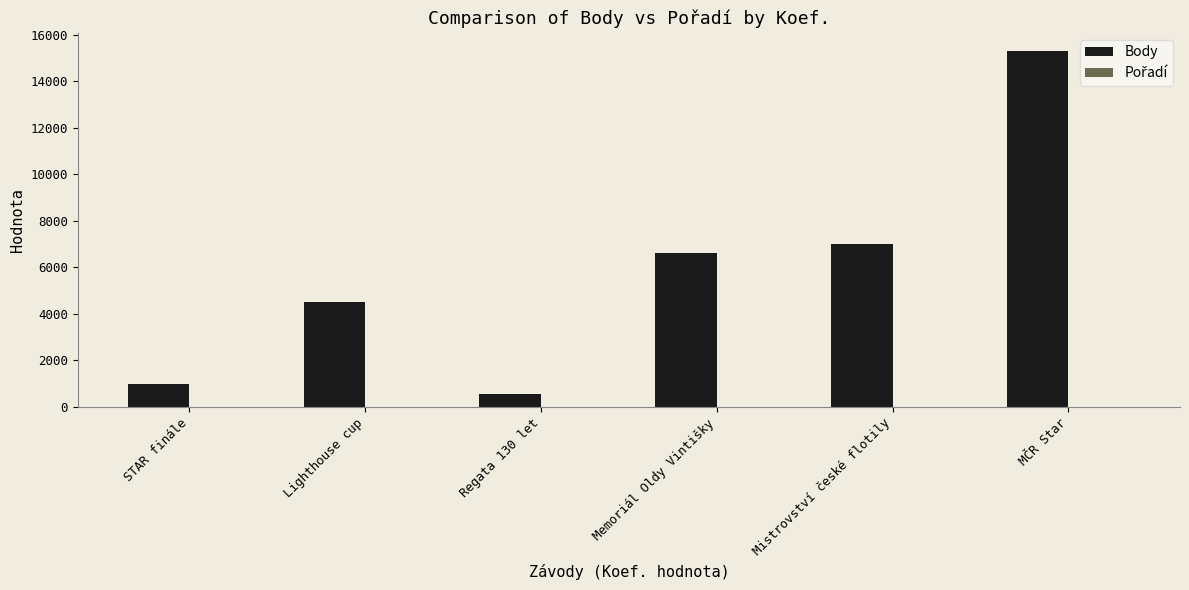

What value does the Body series have at Lighthouse cup, to the nearest 50?

4500